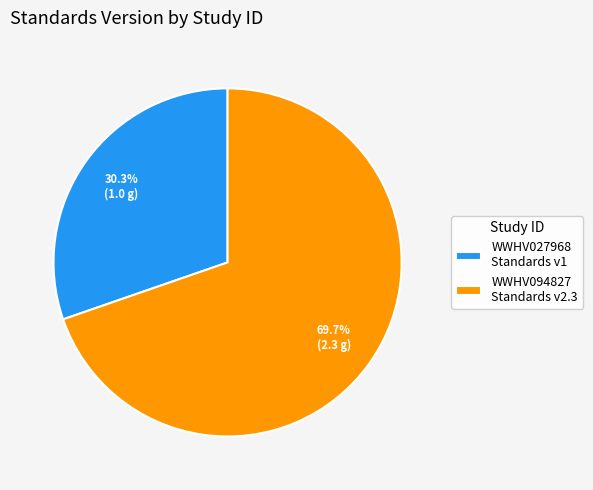

Approximately how many times larger is the value at WWHV027968 compared to WWHV094827?

0.4